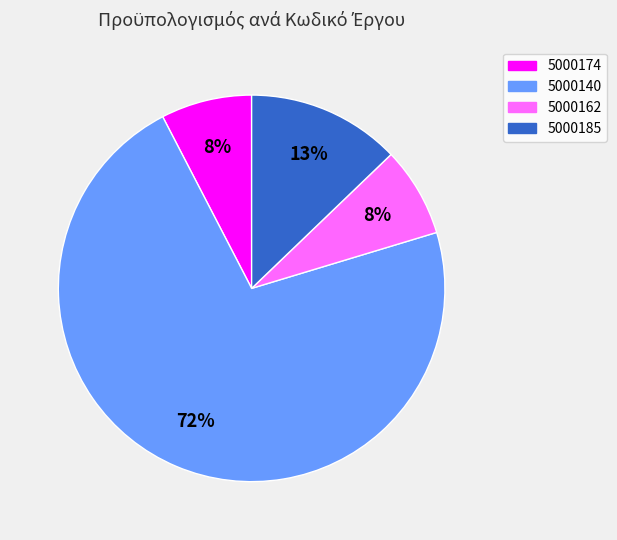

Do 5000174 and 5000185 together represent more than half of the pie?

No